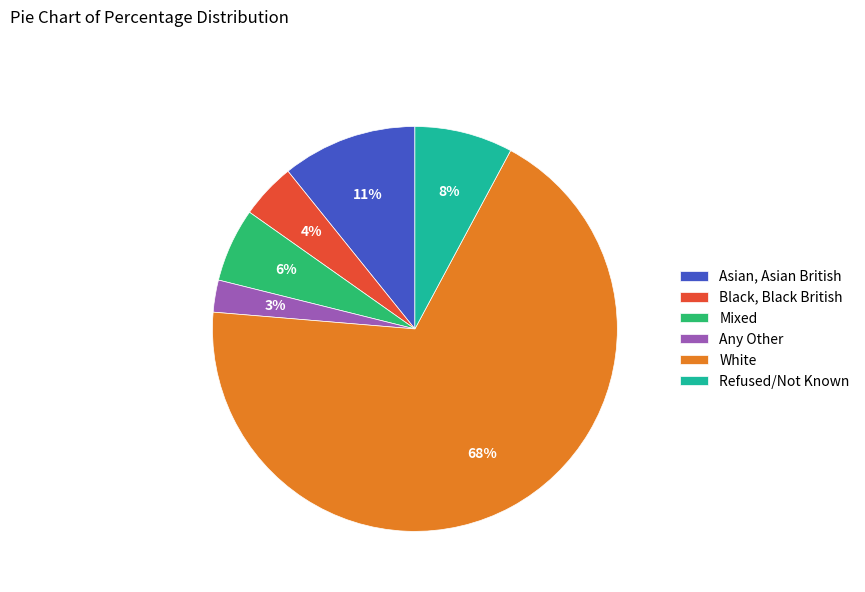

True or false: Mixed accounts for 11% of the total.

False